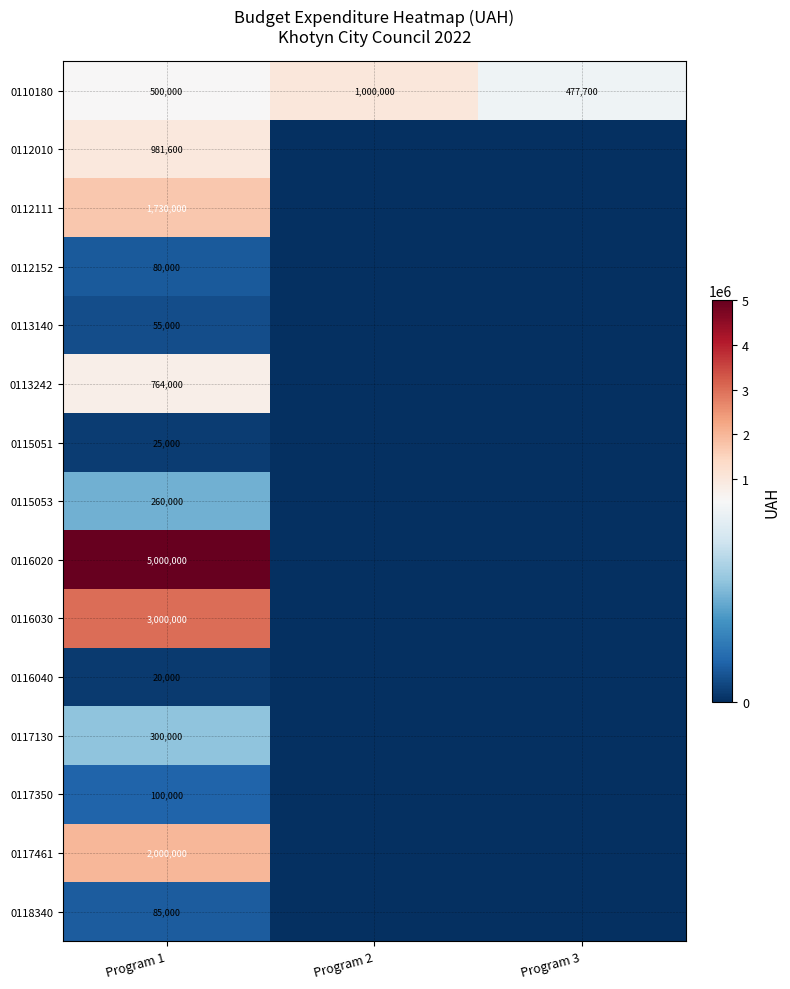

The 0115053 series shows 260000 at Program 1. True or false?

True